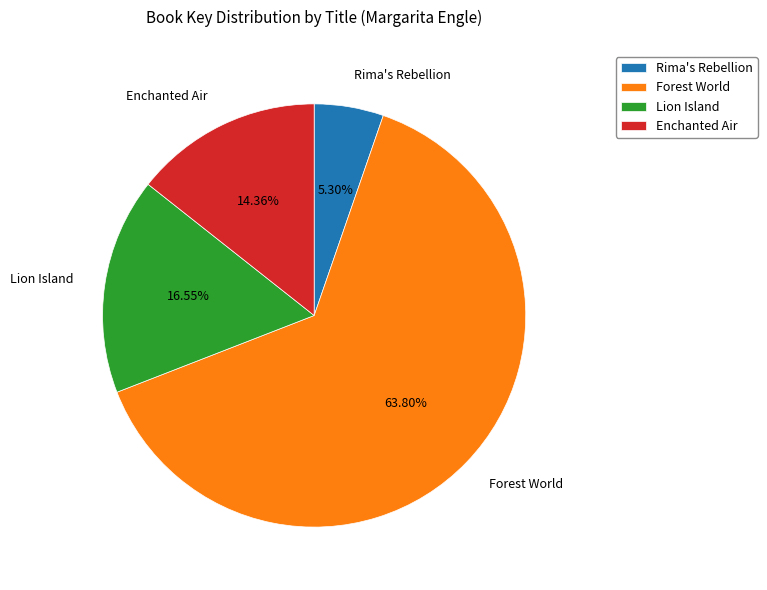

Rank the categories by value from highest to lowest.

Forest World, Lion Island, Enchanted Air, Rima's Rebellion